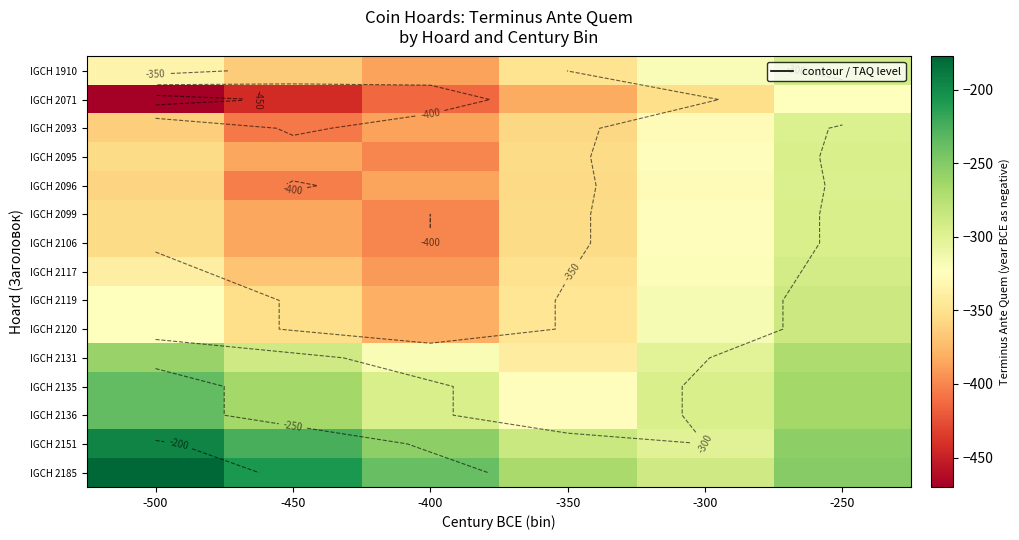

Is it true that IGCH 2136 equals -189.2 at -400?

False